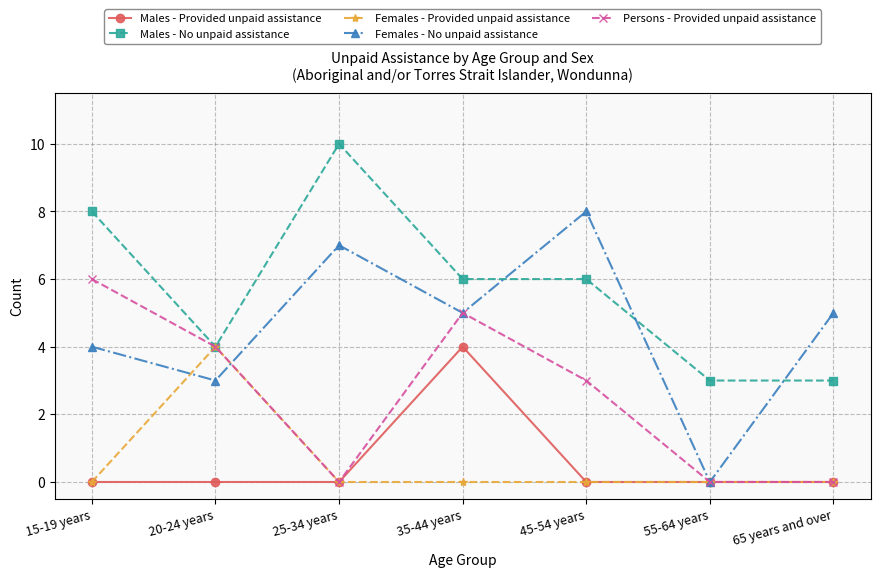

Reading left to right, what are all the values shown in this chart?

Males - Provided unpaid assistance: 15-19 years=0	20-24 years=0	25-34 years=0	35-44 years=4	45-54 years=0	55-64 years=0	65 years and over=0
Males - No unpaid assistance: 15-19 years=8	20-24 years=4	25-34 years=10	35-44 years=6	45-54 years=6	55-64 years=3	65 years and over=3
Females - Provided unpaid assistance: 15-19 years=0	20-24 years=4	25-34 years=0	35-44 years=0	45-54 years=0	55-64 years=0	65 years and over=0
Females - No unpaid assistance: 15-19 years=4	20-24 years=3	25-34 years=7	35-44 years=5	45-54 years=8	55-64 years=0	65 years and over=5
Persons - Provided unpaid assistance: 15-19 years=6	20-24 years=4	25-34 years=0	35-44 years=5	45-54 years=3	55-64 years=0	65 years and over=0